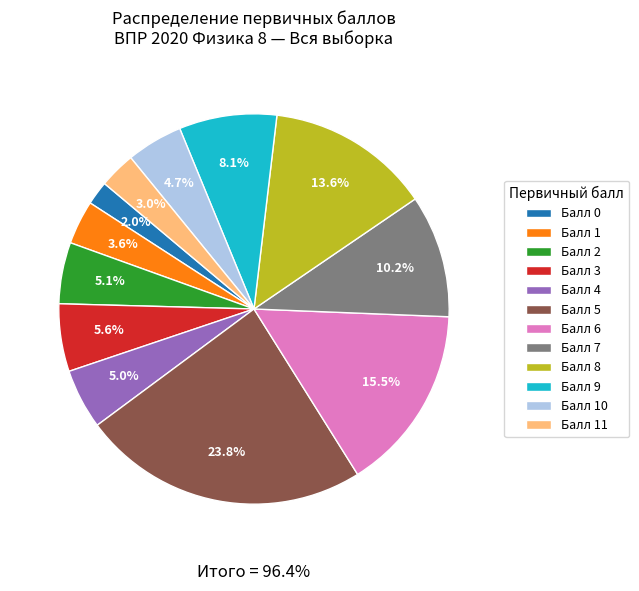

What percentage is NOT represented by 9?

91.9%